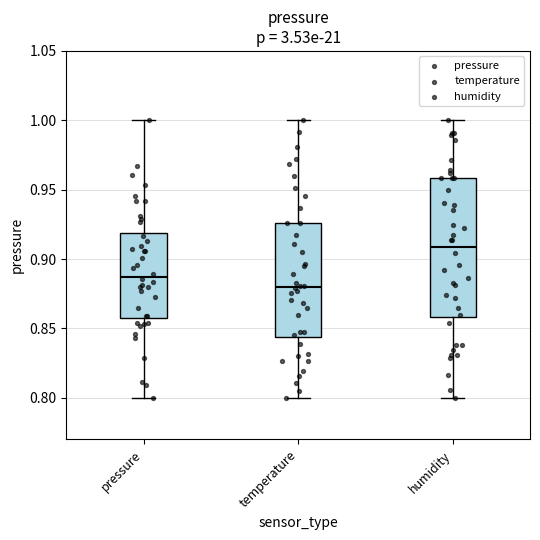

Which box's median line is the lowest?

temperature